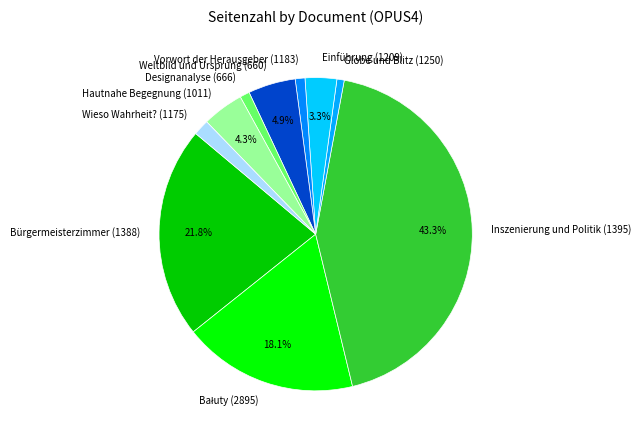

Is Wieso Wahrheit? (1175) the majority of the pie?

No